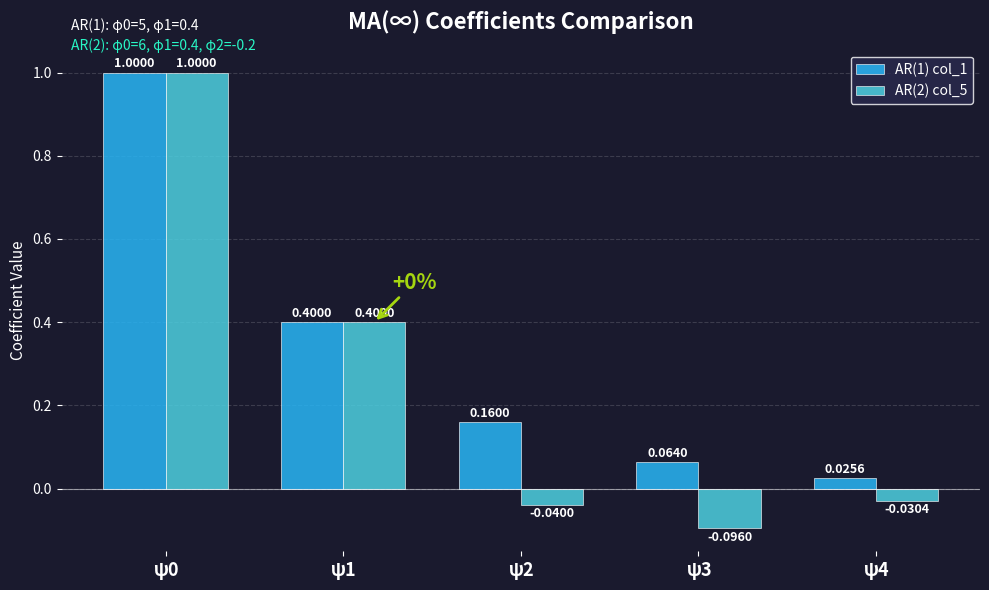

Which series changed the most between ψ0 and ψ3?

AR(2) col_5